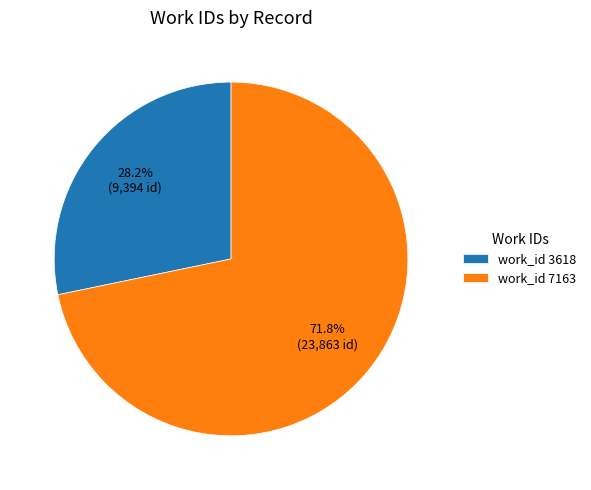

Between work_id 7163 and work_id 3618, which is larger?

work_id 7163